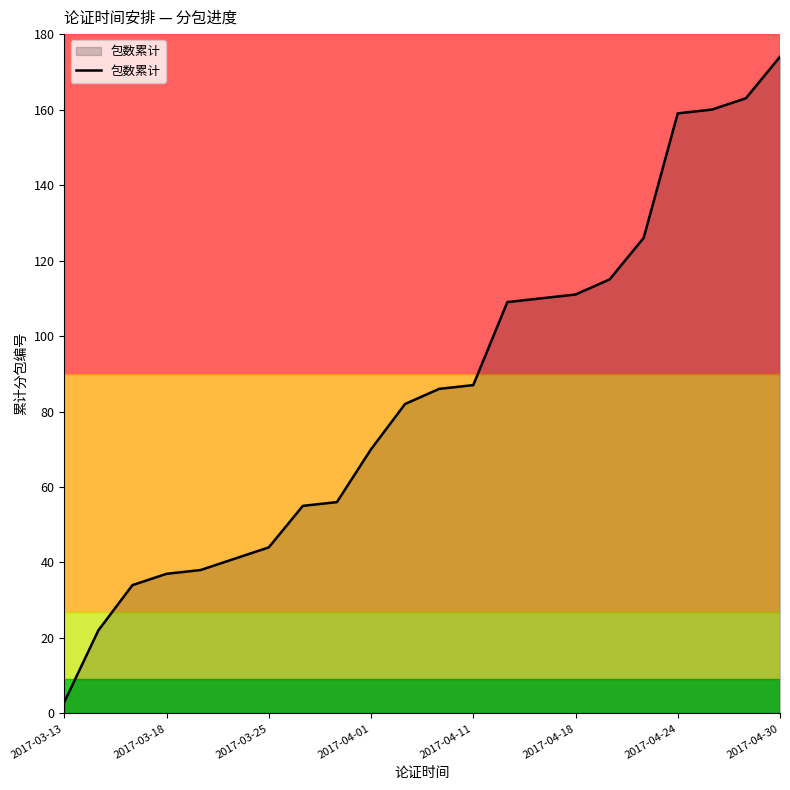

What is the difference between the maximum and minimum values?

171